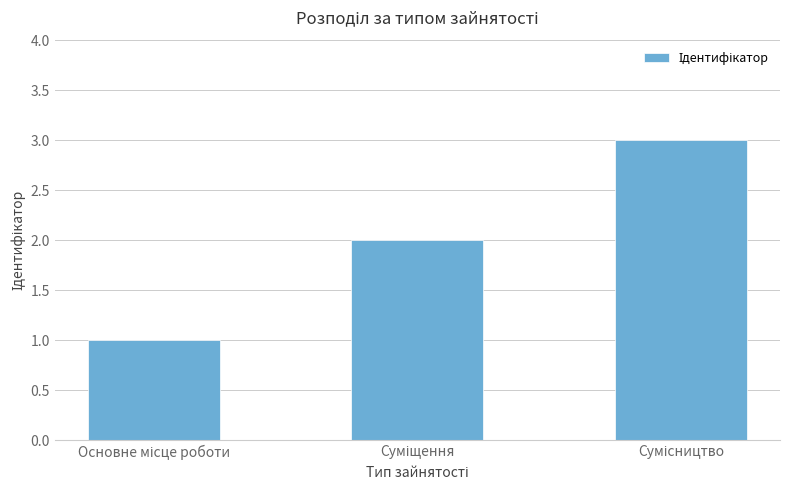

What is the greatest value displayed?

3